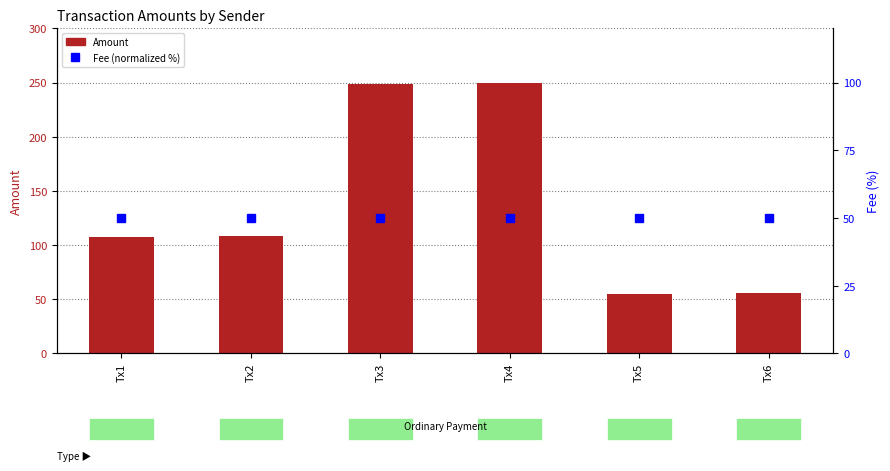

What are all the series names shown in the legend?

Amount, Fee (normalized %)